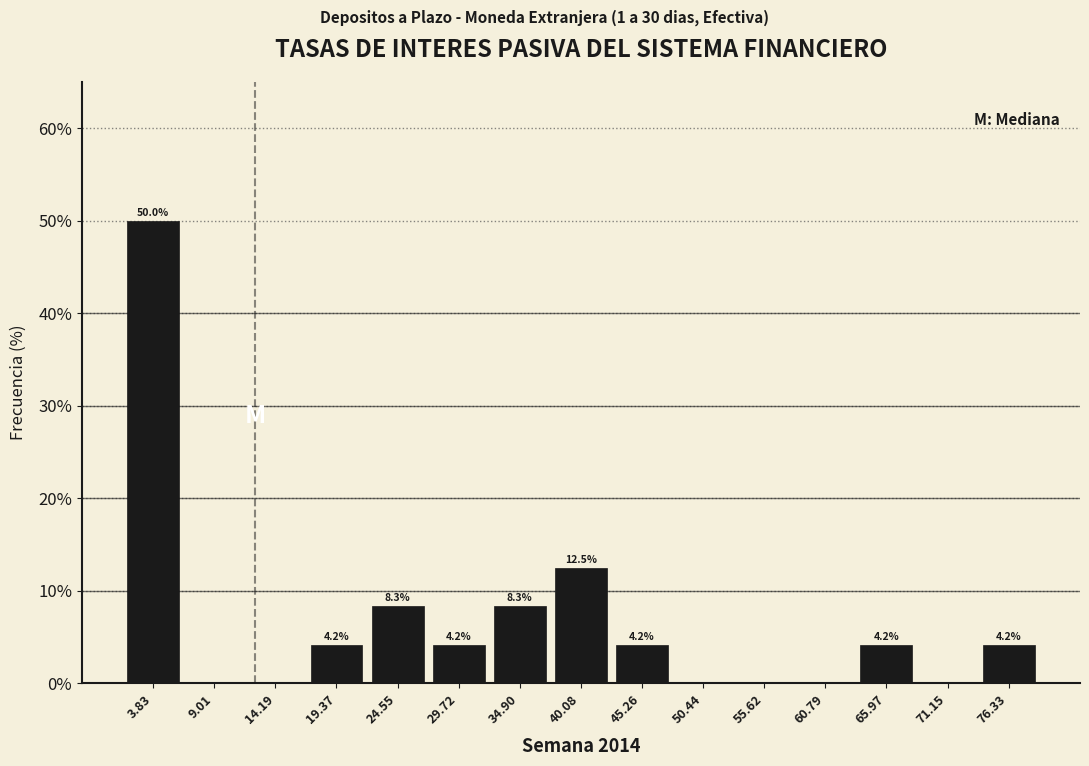

Over which range of the x-axis is the bar tallest?

1 to 6